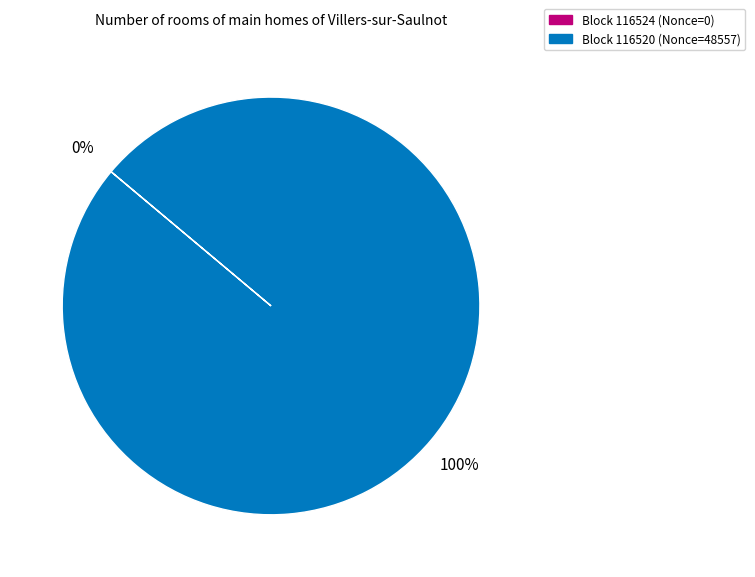

Does 116524 account for over 50% of the chart?

No